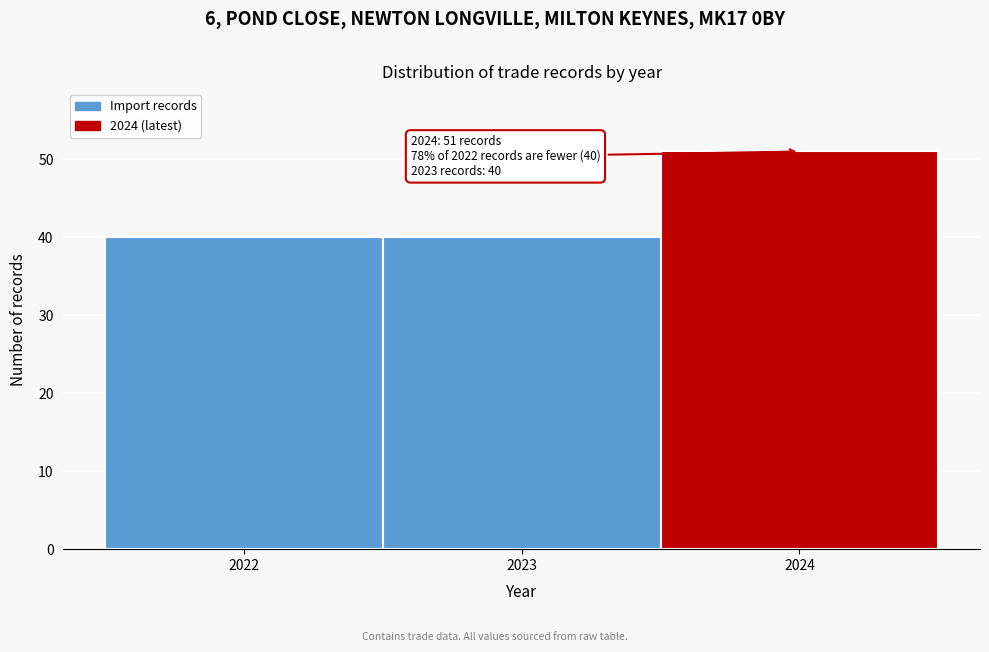

Over which range of the x-axis is the bar tallest?

2023.5 to 2024.5